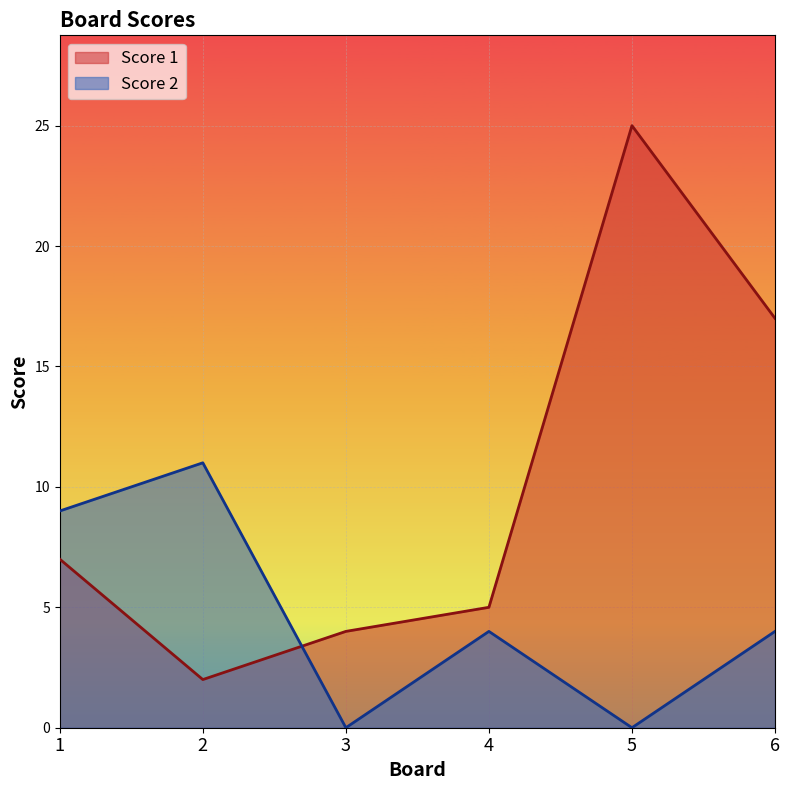

Count the Score 2 values in the range 0 to 9.

5